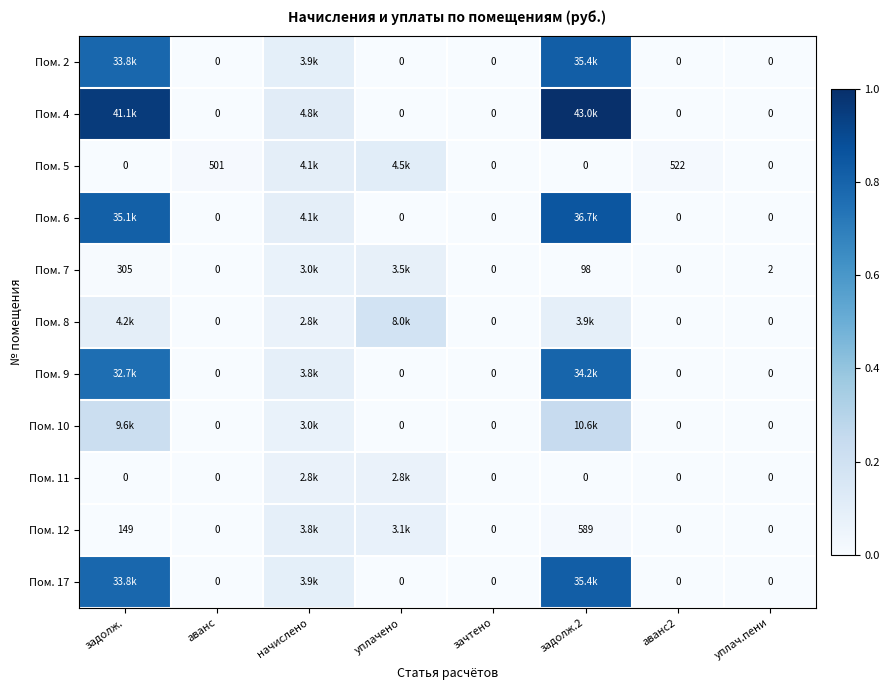

Which series has the largest range (max minus min)?

Пом. 4